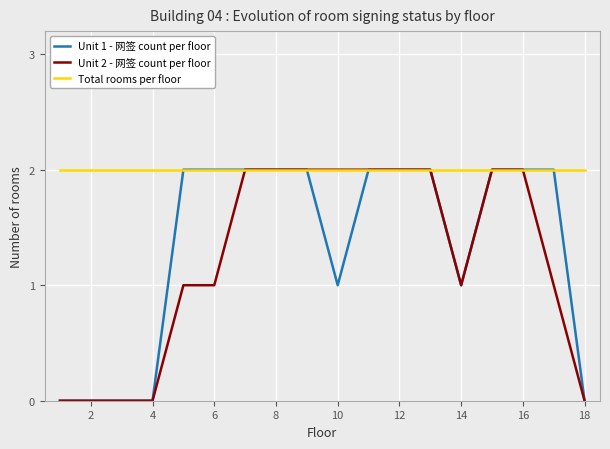

Which series has the largest total across all categories?

Total rooms per floor